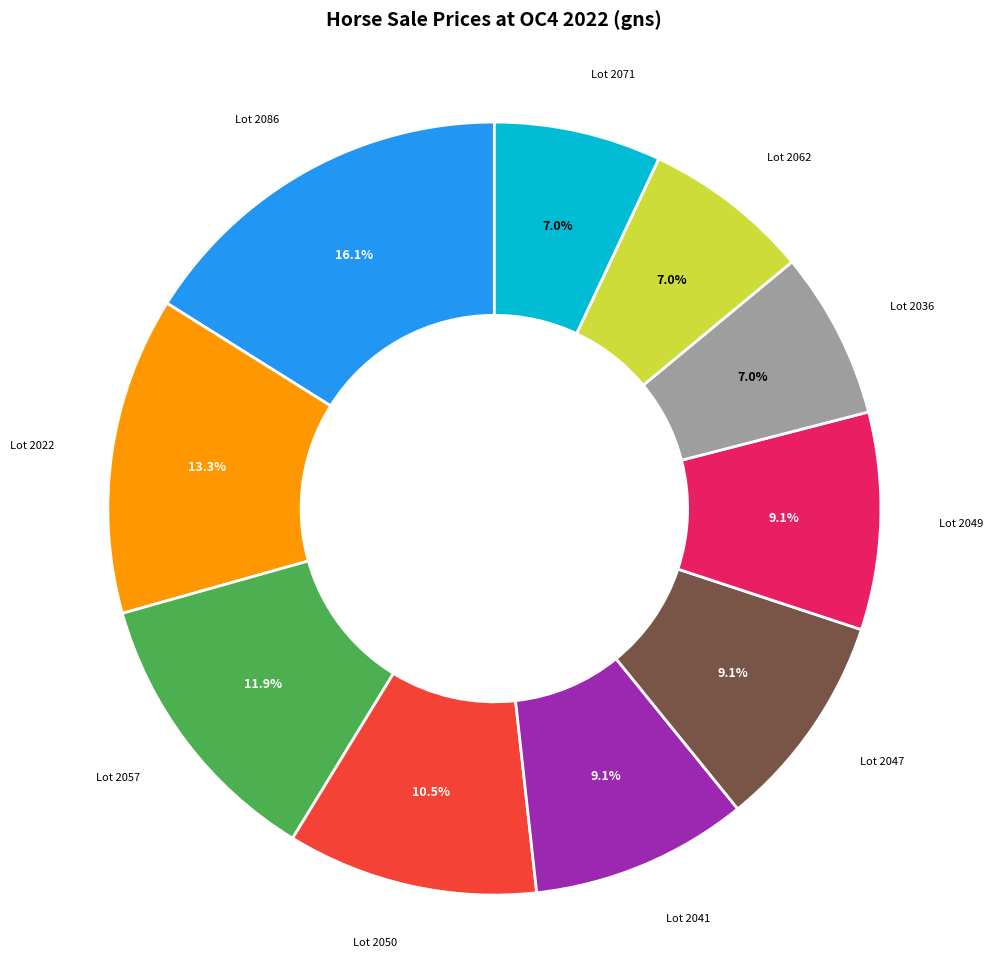

Approximately how many times larger is the value at Lot 2071 compared to Lot 2086?

0.4